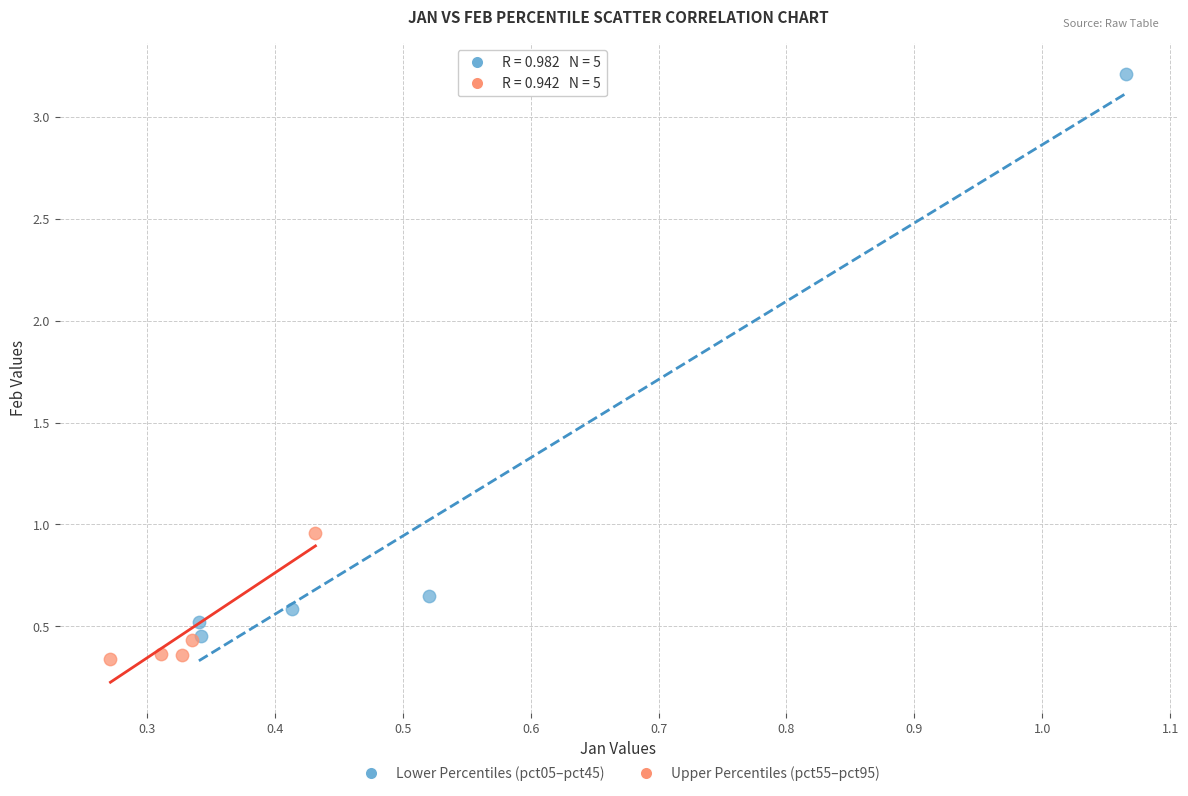

Which series reaches the minimum Y coordinate?

Upper Percentiles (pct55–pct95)